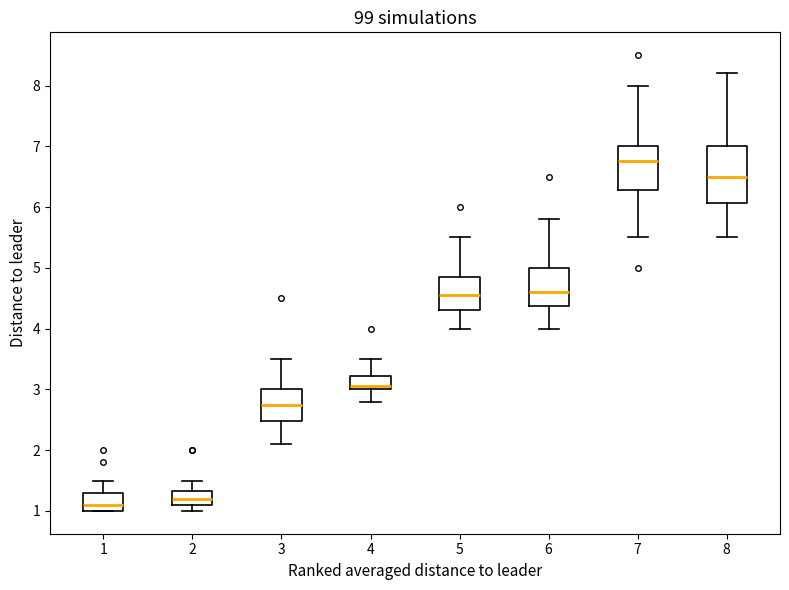

Comparing the boxes themselves (not the whiskers), which one is the tallest?

8